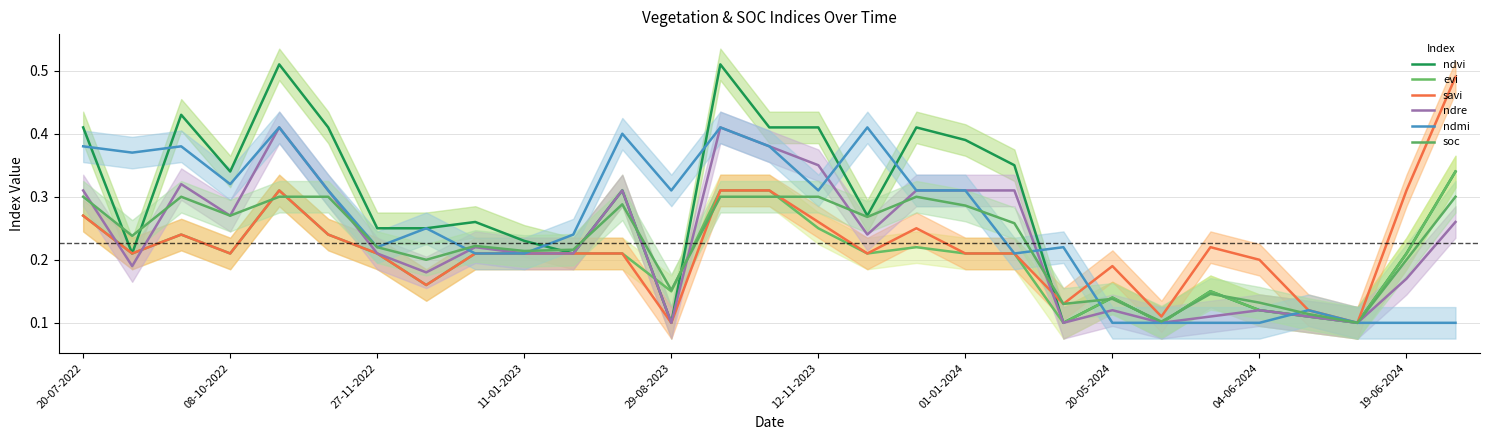

Which series has the widest spread of values?

ndvi